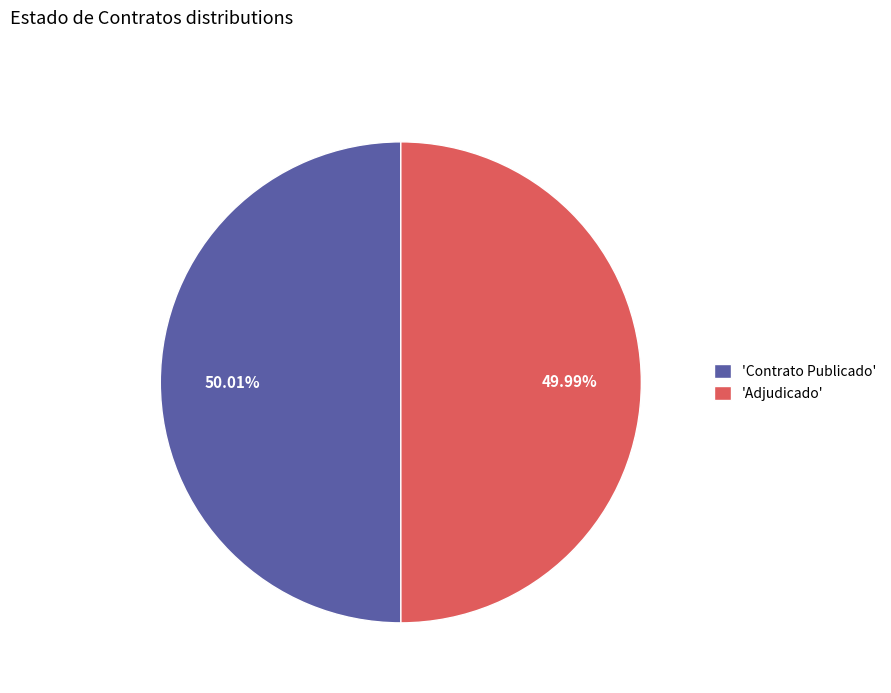

What is the ratio of the value at 'Contrato Publicado' to the value at 'Adjudicado'?

1.0